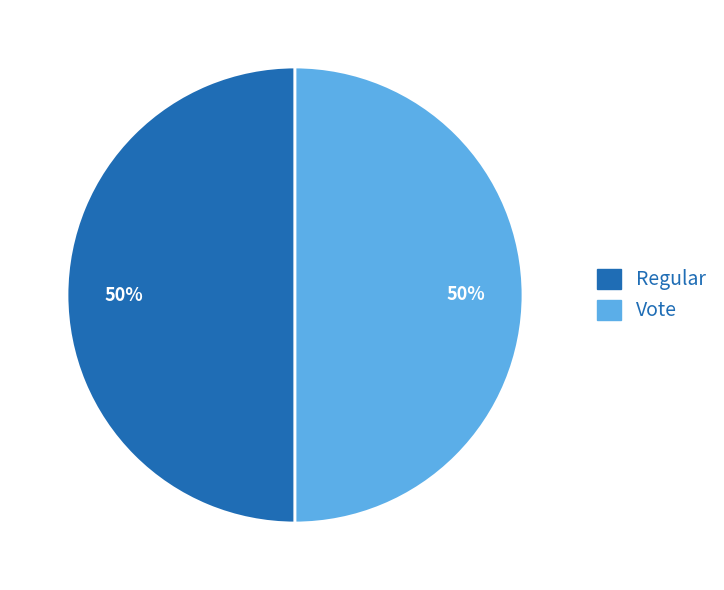

True or false: Regular accounts for 39% of the total.

False